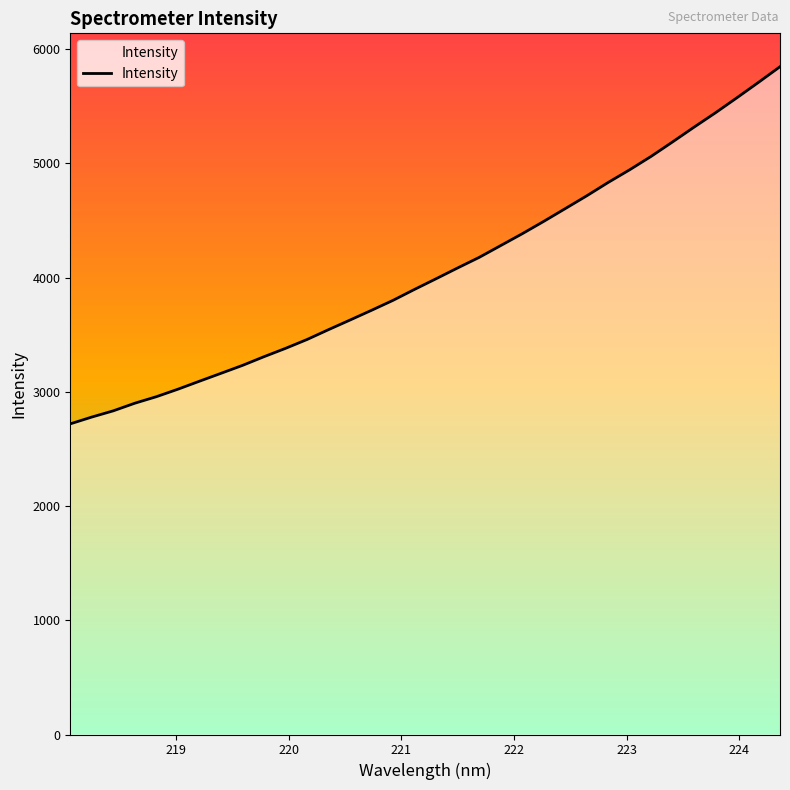

What is the difference between the maximum and minimum values?

3126.4